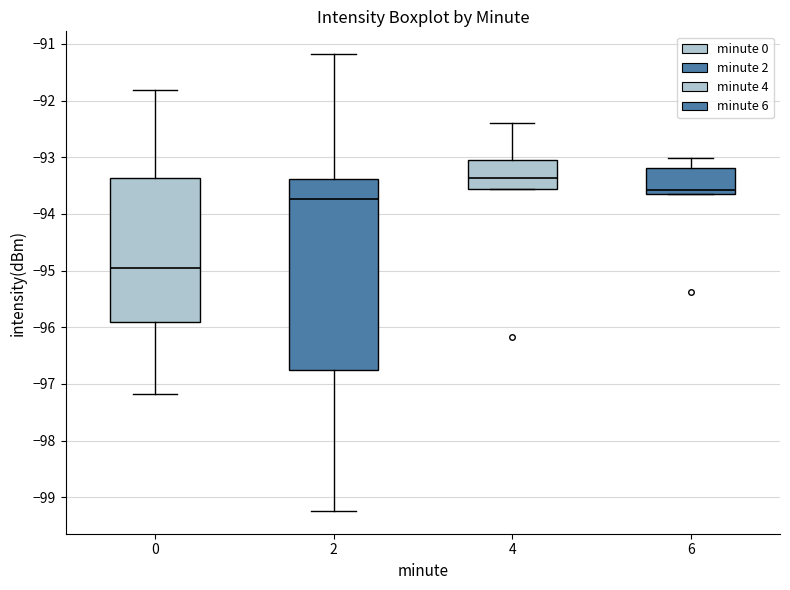

Reading left to right, transcribe this box plot: for each box, give where its median line is, the range the box spans, and where its two whiskers end, as read against the y-axis. The values are not printed on the chart, so give them approximately, as read against the axis.

0: median -95.0, box -95.9 to -93.4, whiskers -97.2 to -91.8
2: median -93.7, box -96.7 to -93.4, whiskers -99.2 to -91.2
4: median -93.4, box -93.6 to -93.0, whiskers -93.6 to -92.4
6: median -93.6 (just above the box's lower edge), box -93.6 to -93.2, whiskers -93.6 to -93.0